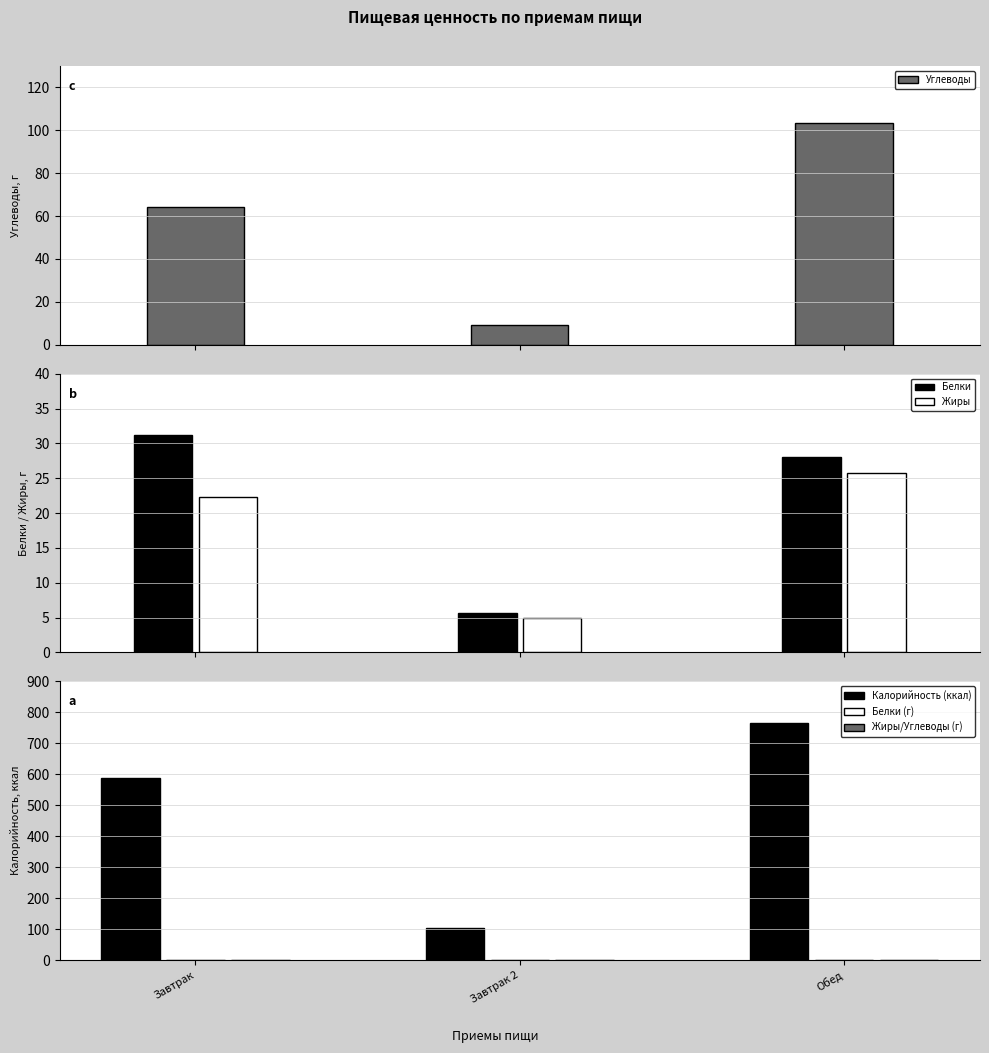

What is the label of the 1st bar from the left?

Завтрак